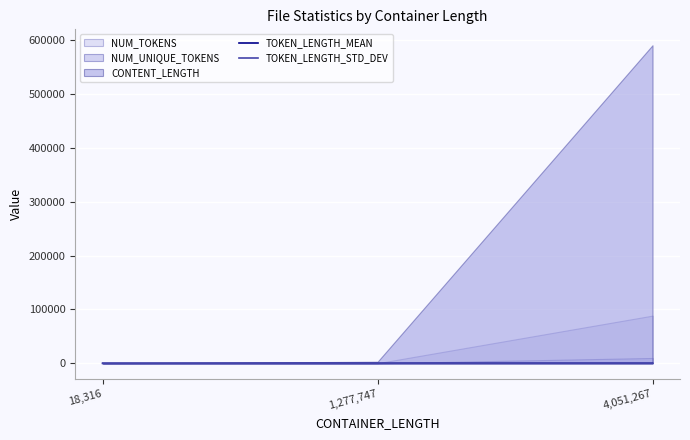

What position from the right is 4,051,267?

1